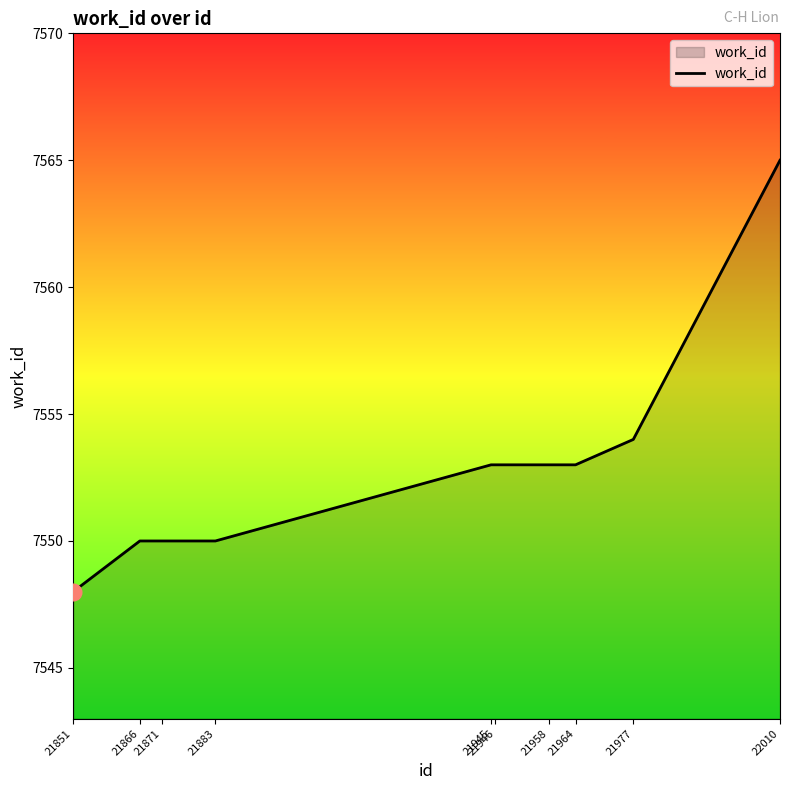

Is it true that the value at 21883 is 13264?

False